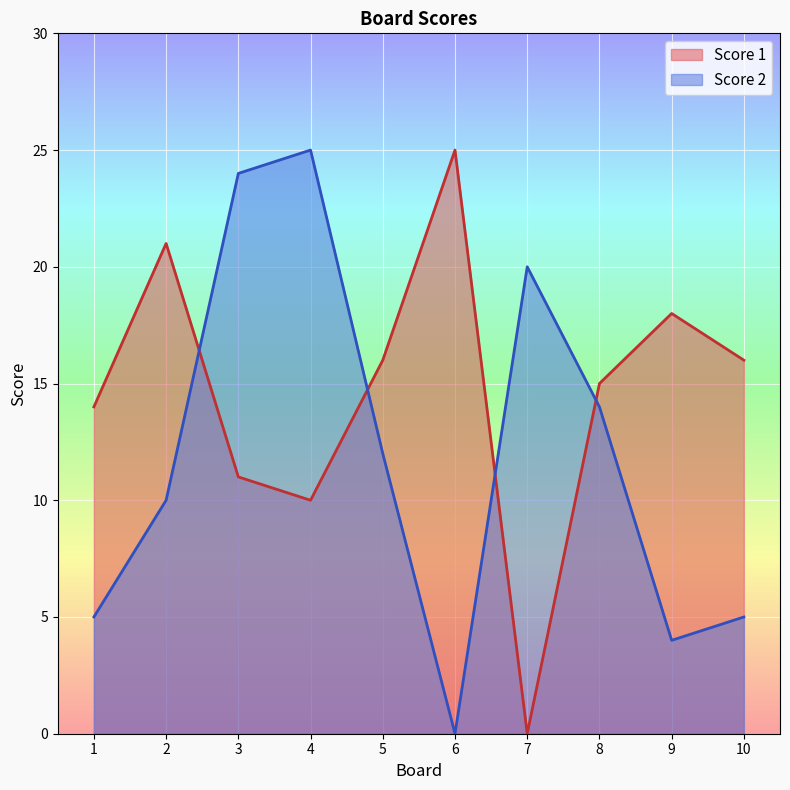

Rank the series by their maximum value, from lowest to highest.

Score 1, Score 2